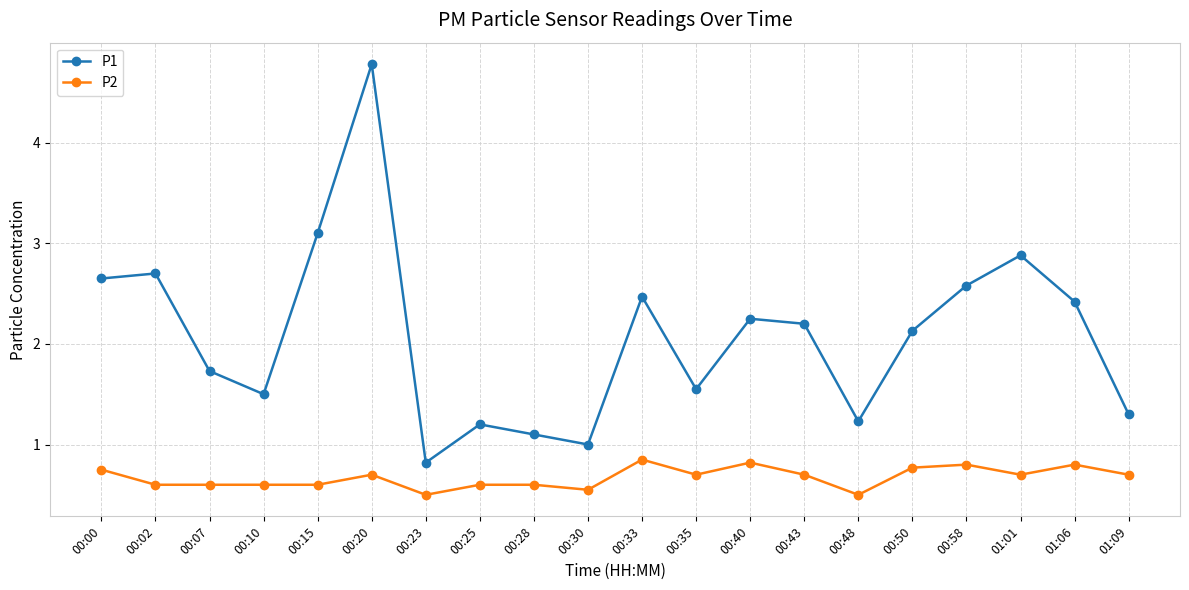

Where is the first local maximum for P1?

00:02